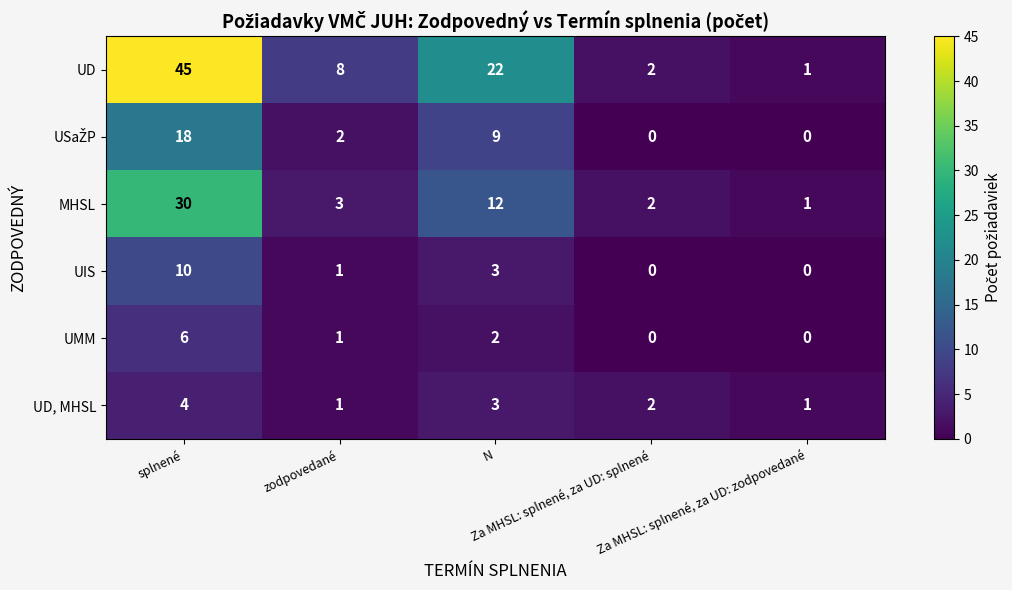

What is the difference between the second highest and second lowest values in the MHSL series?

10